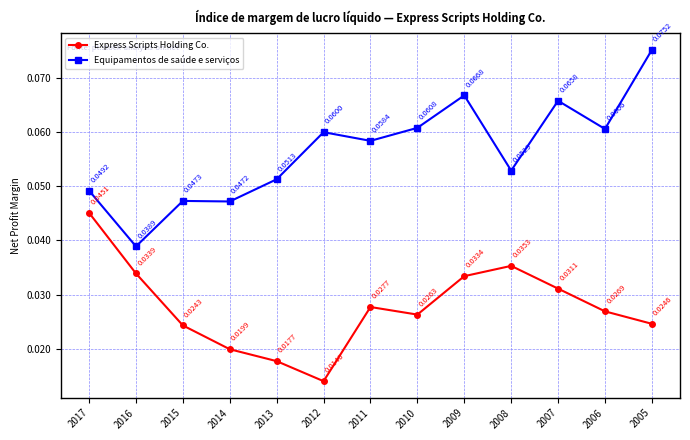

True or false: Equipamentos de saúde e serviços has more than 0 points higher than both neighbors.

True